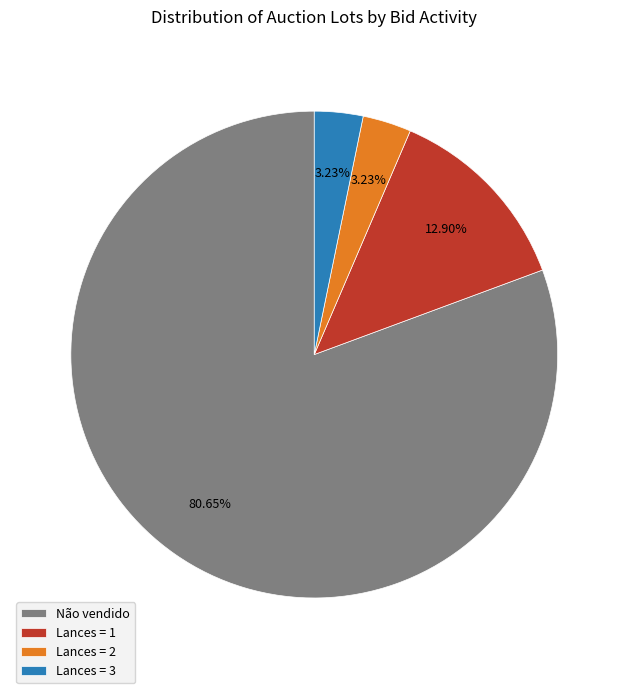

What is the ratio of the value at Não vendido to the value at Lances = 2?

25.0